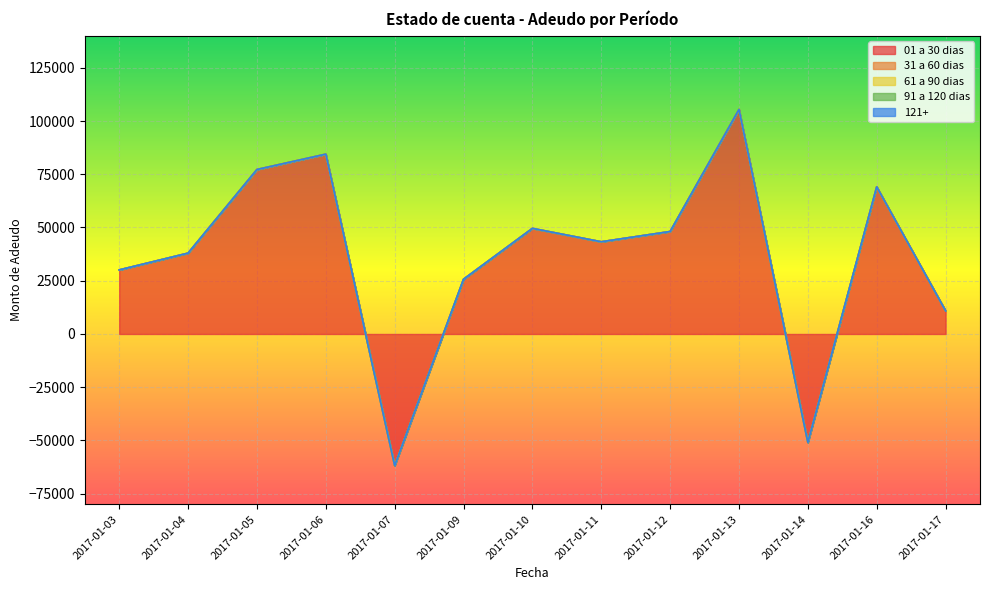

At which label does 61 a 90 dias reach its peak?

2017-01-03